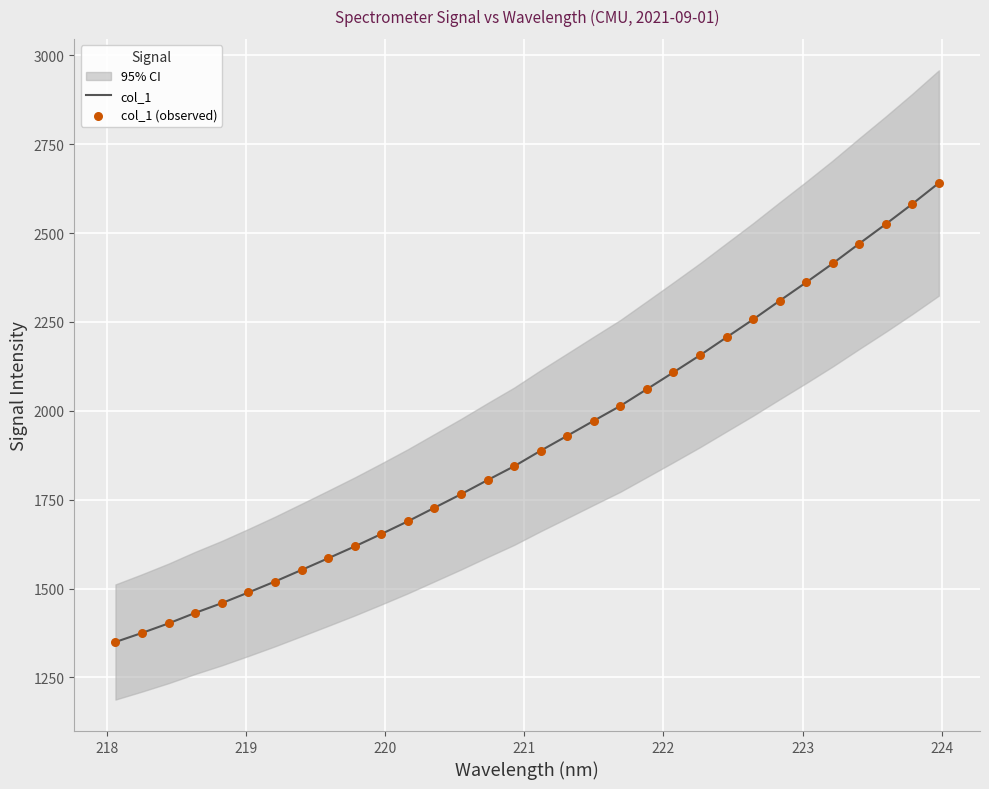

Which series reaches the maximum Y coordinate?

col_1